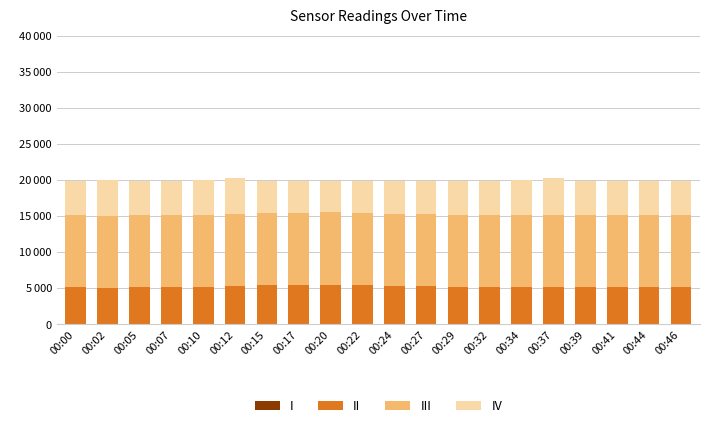

Which series has the largest total across all categories?

III